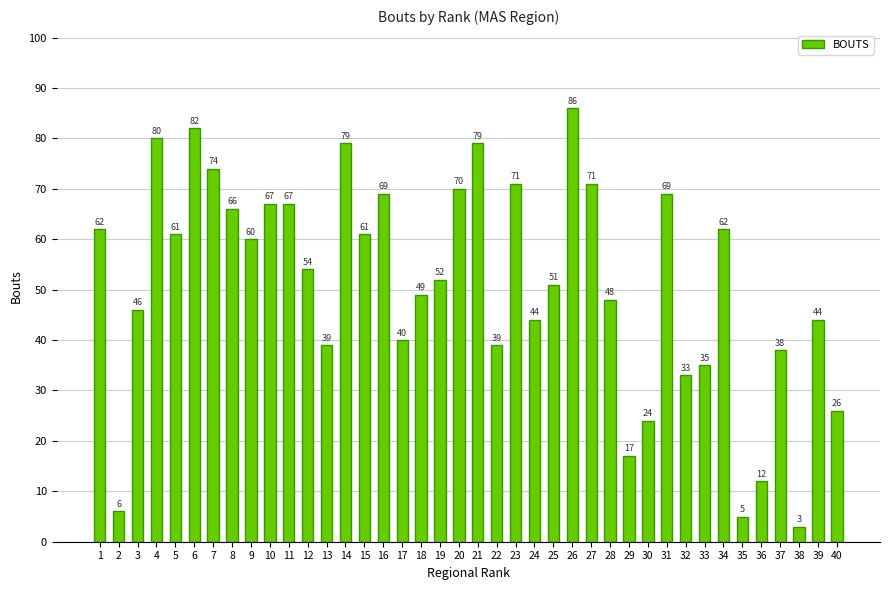

What is the change in value from 20 to 27?

+1